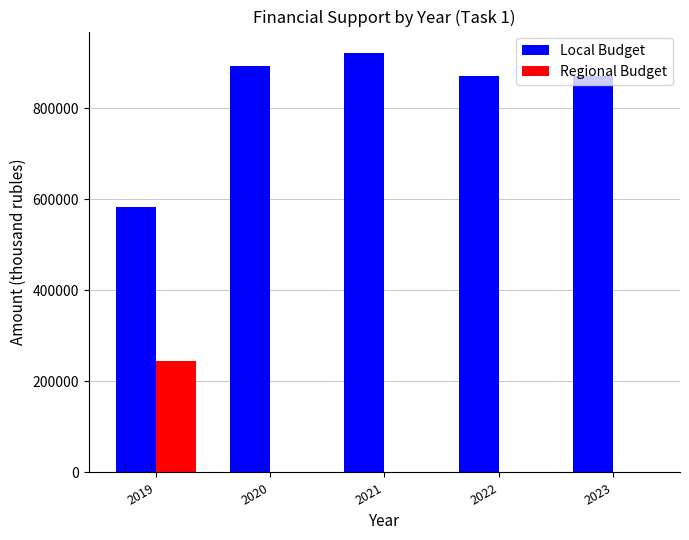

What is the greatest value displayed?

922438.0